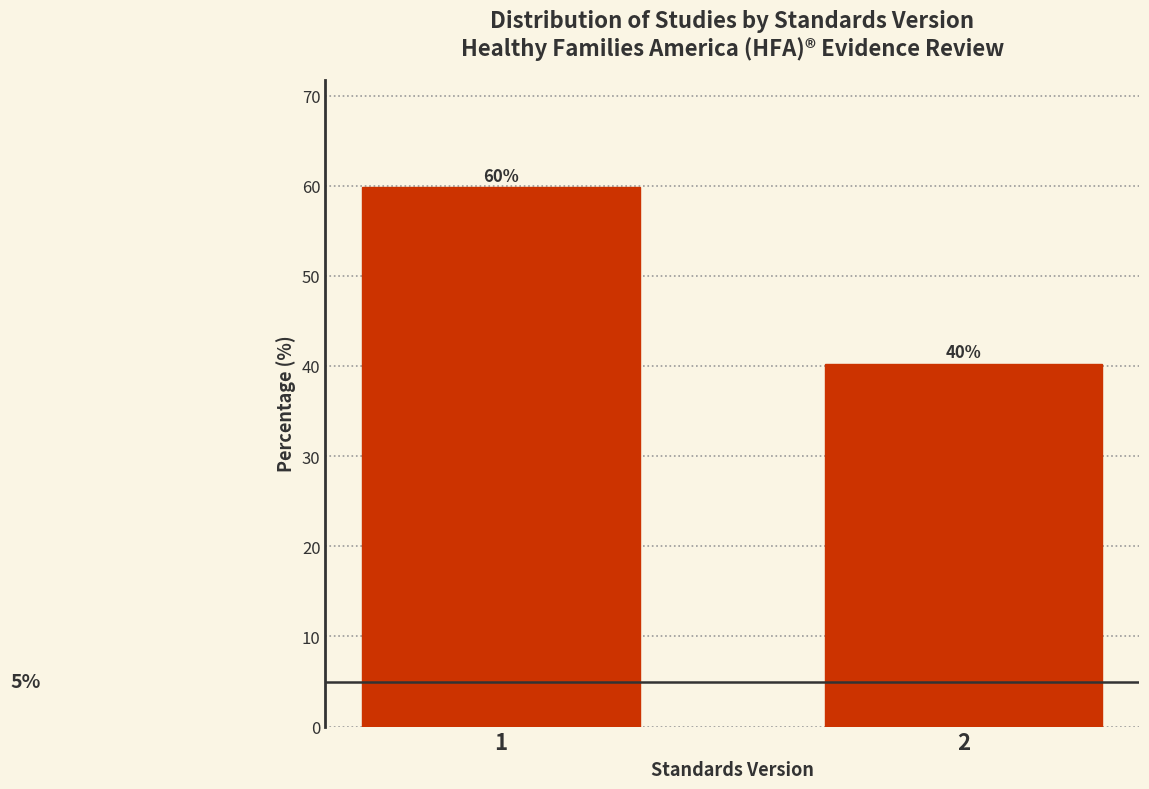

What is the greatest value displayed?

59.8